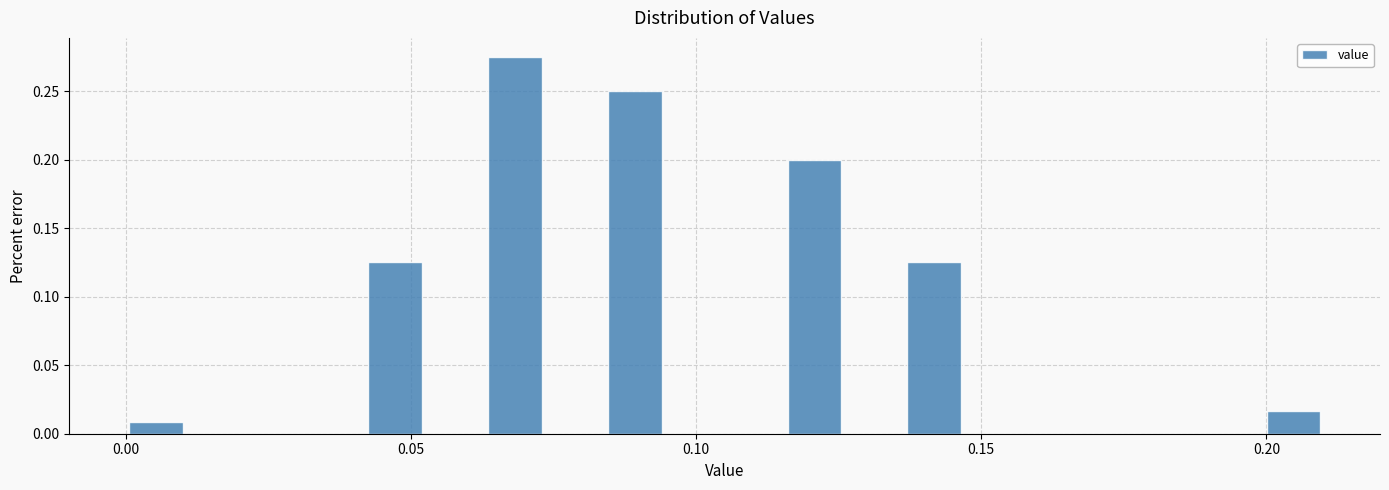

Read against the x-axis, roughly where is the centre of the tallest bar?

0.070